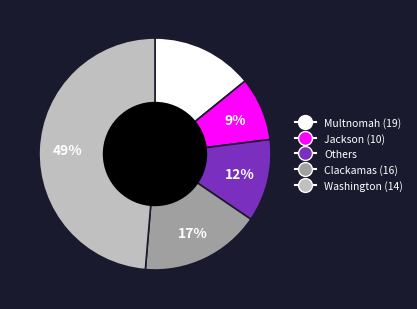

To the nearest percent, what is the average slice percentage?

20%